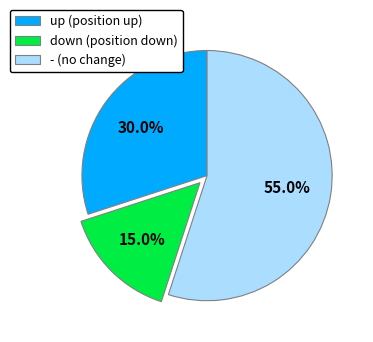

Does up (position up) account for over 50% of the chart?

No